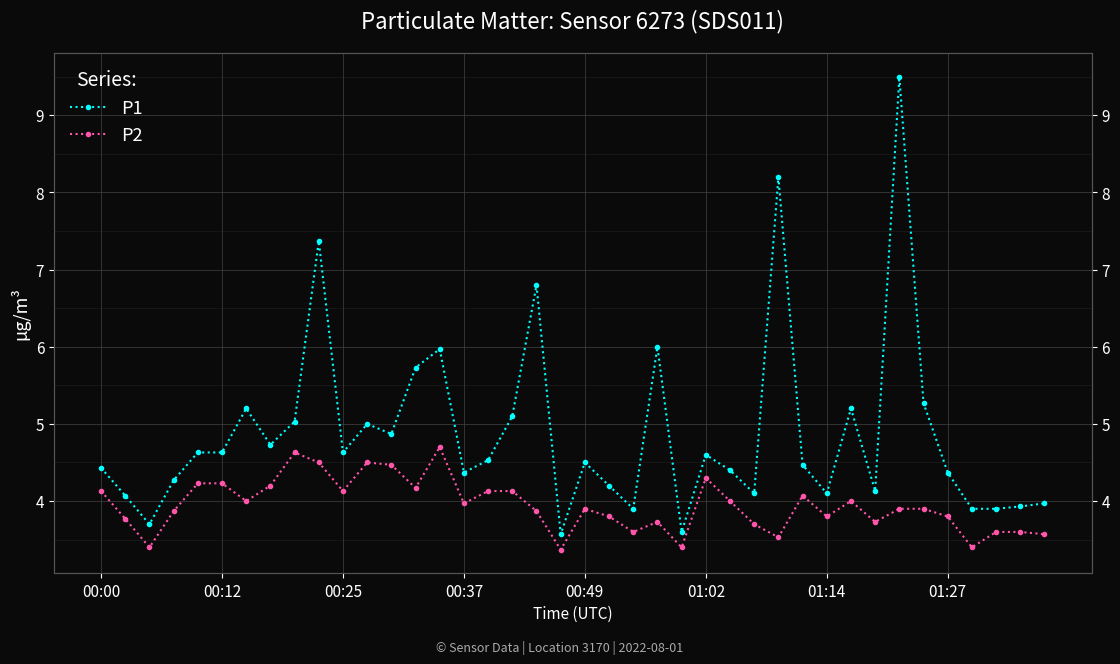

How many values in the P1 series are below 4?

8